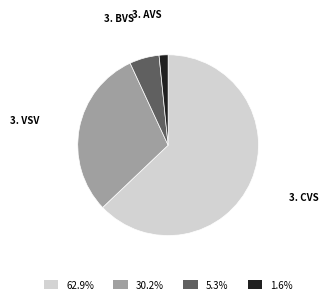

Combined, do 3. CVS and 3. BVS account for over 50%?

Yes